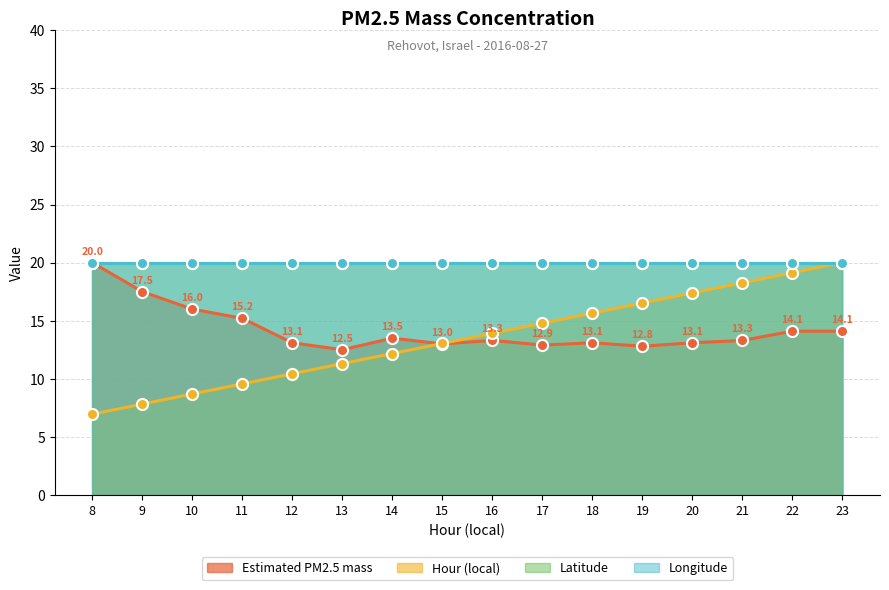

What is the maximum value shown in the chart?

20.0